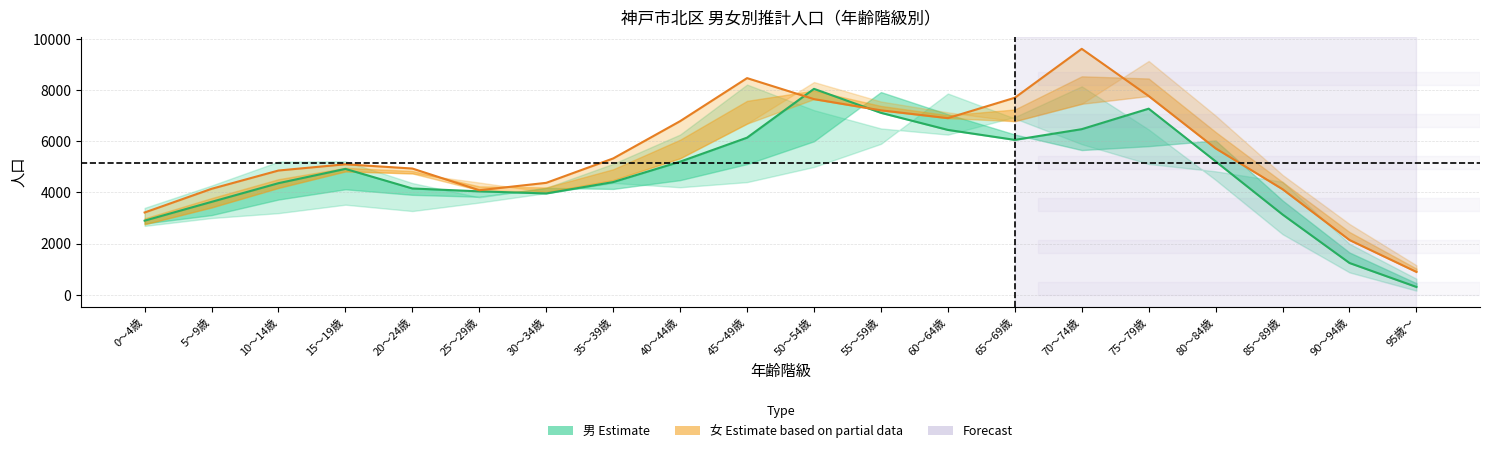

Reading left to right, transcribe all the data shown in this chart.

男_2025: 0～4歳=2896	5～9歳=3631	10～14歳=4362	15～19歳=4920	20～24歳=4154	25～29歳=4042	30～34歳=3960	35～39歳=4405	40～44歳=5203	45～49歳=6141	50～54歳=8050	55～59歳=7113	60～64歳=6445	65～69歳=6055	70～74歳=6474	75～79歳=7275	80～84歳=5215	85～89歳=3137	90～94歳=1241	95歳～=304
女_2020: 0～4歳=3215	5～9歳=4141	10～14歳=4857	15～19歳=5101	20～24歳=4934	25～29歳=4086	30～34歳=4375	35～39歳=5329	40～44歳=6787	45～49歳=8470	50～54歳=7649	55～59歳=7210	60～64歳=6905	65～69歳=7702	70～74歳=9615	75～79歳=7770	80～84歳=5723	85～89歳=4126	90～94歳=2140	95歳～=892